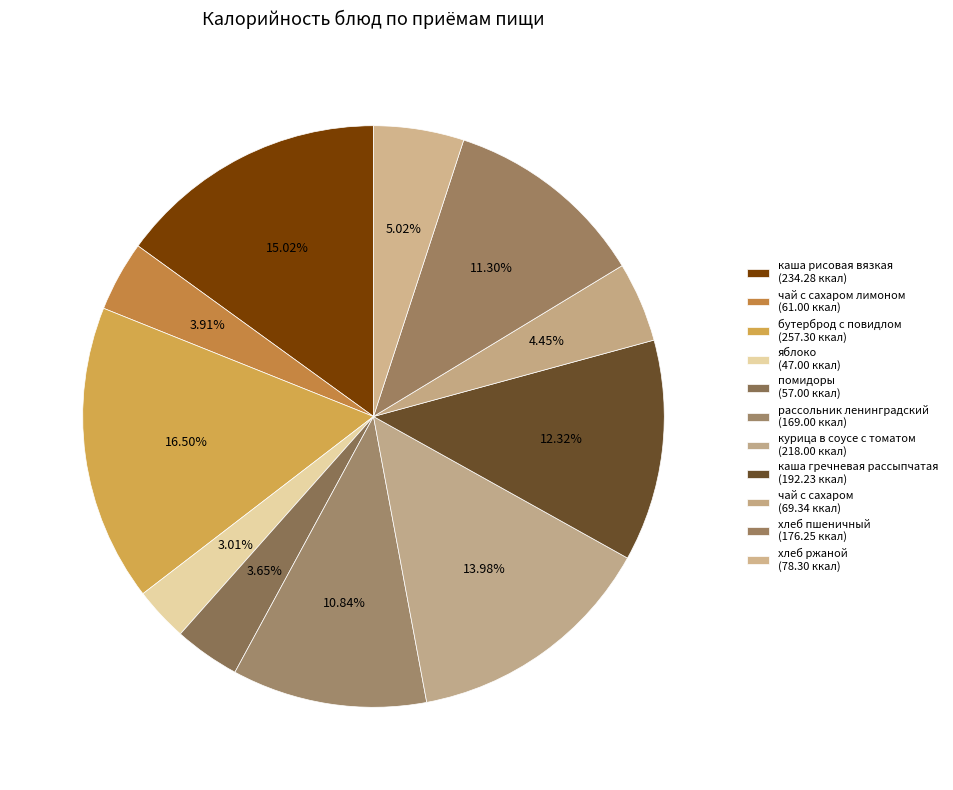

Count the number of slices in the pie.

11